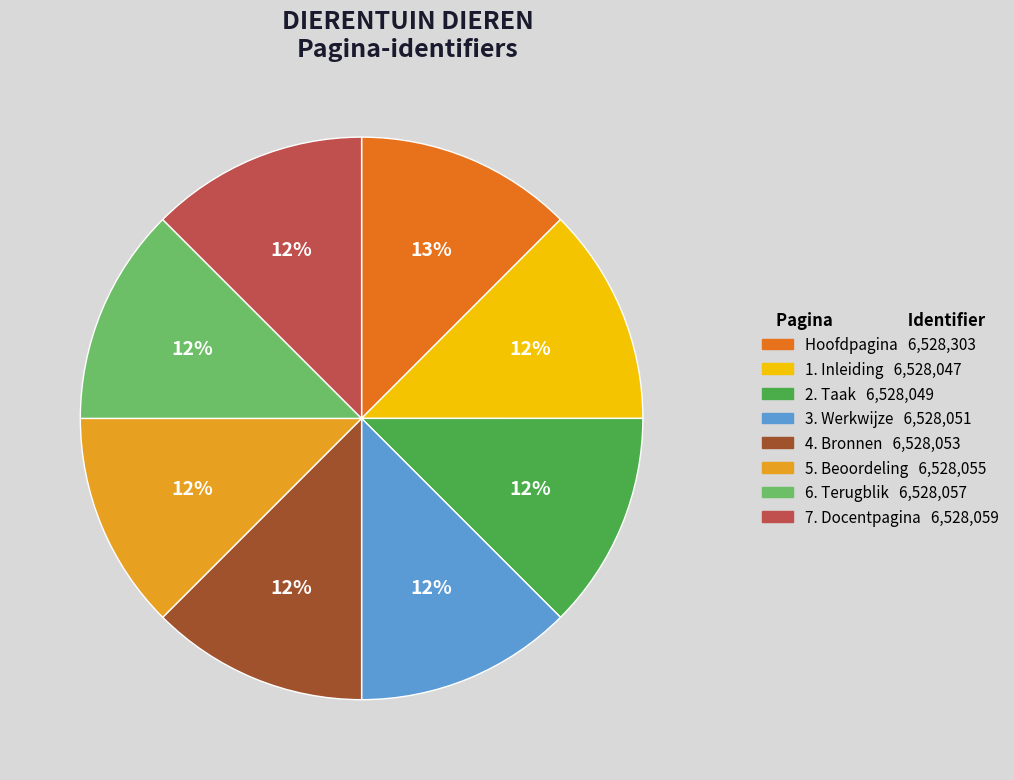

Is the sum of 7. Docentpagina and 1. Inleiding greater than half?

No